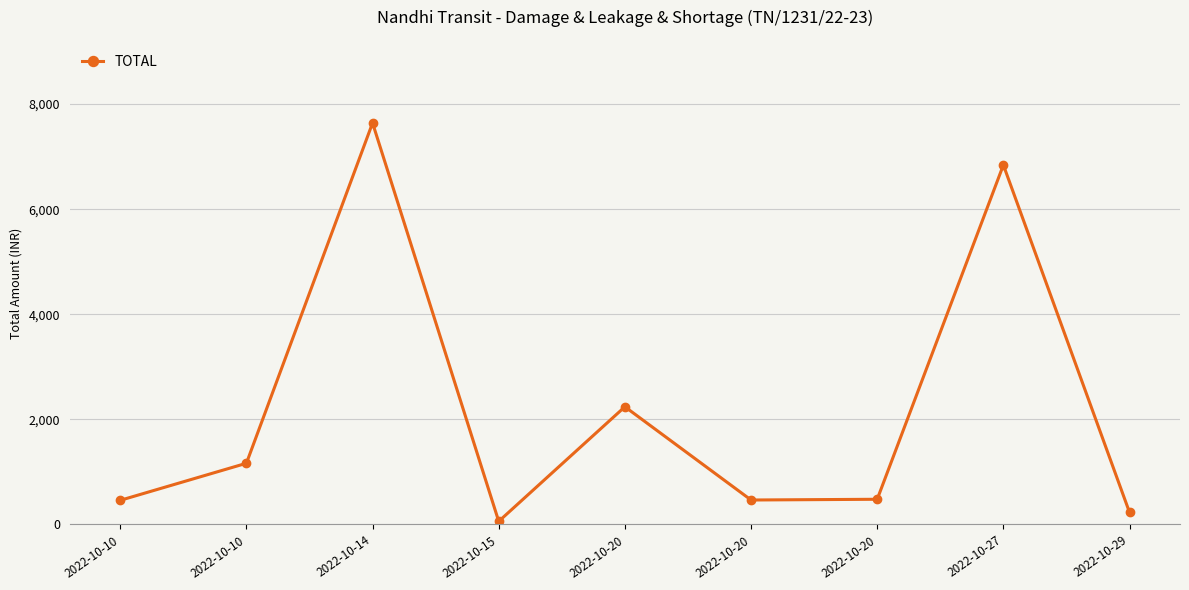

How many distinct data groups are displayed?

1